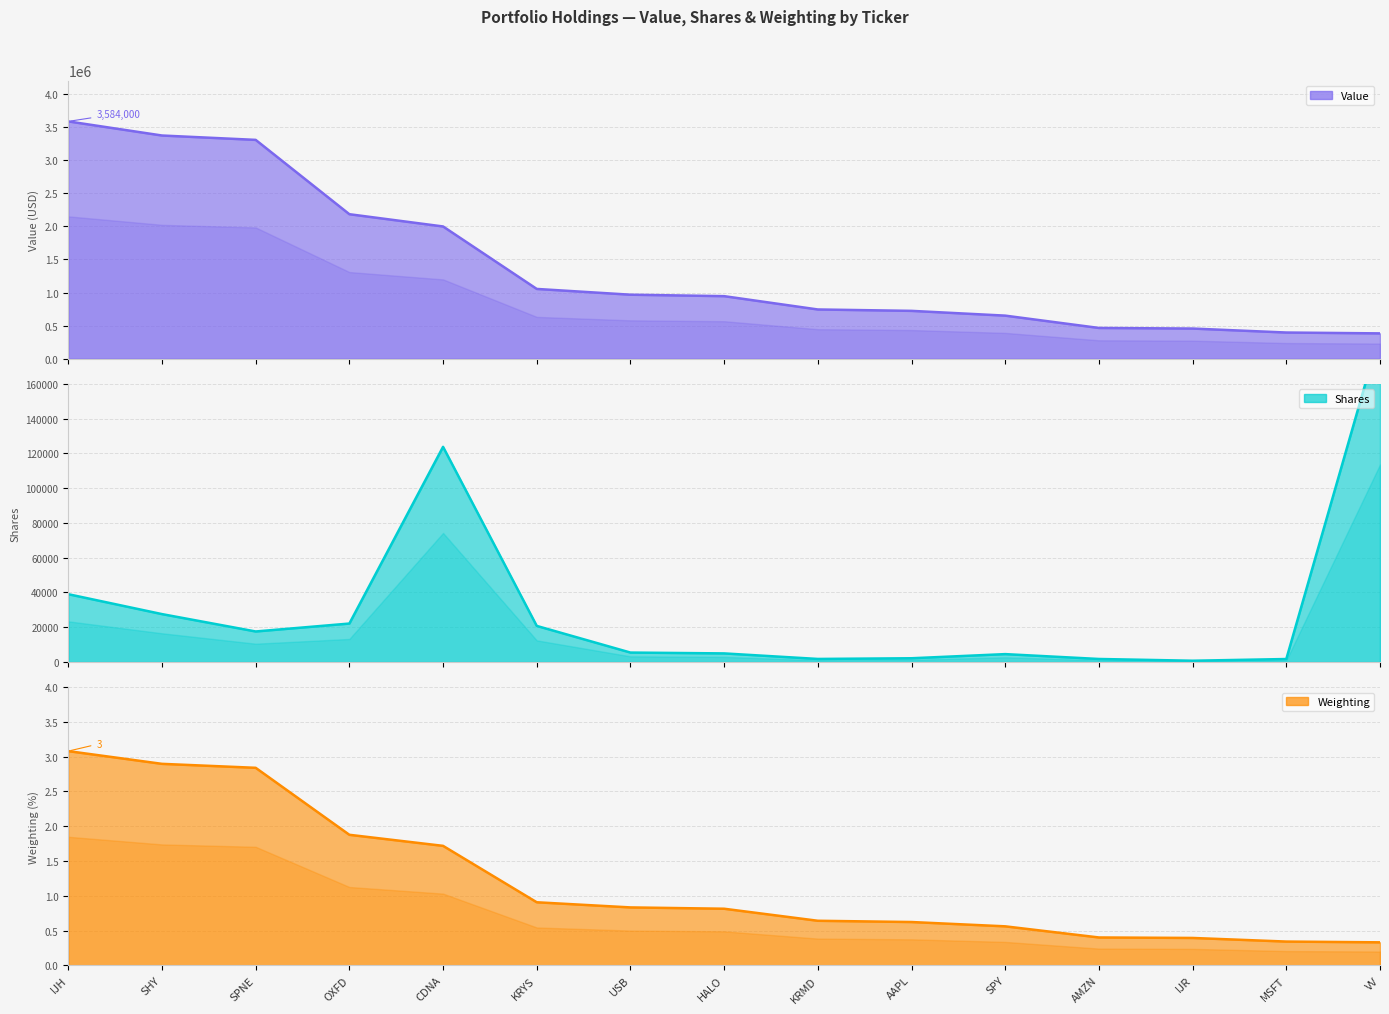

Does the chart display data point markers on the line(s)?

No